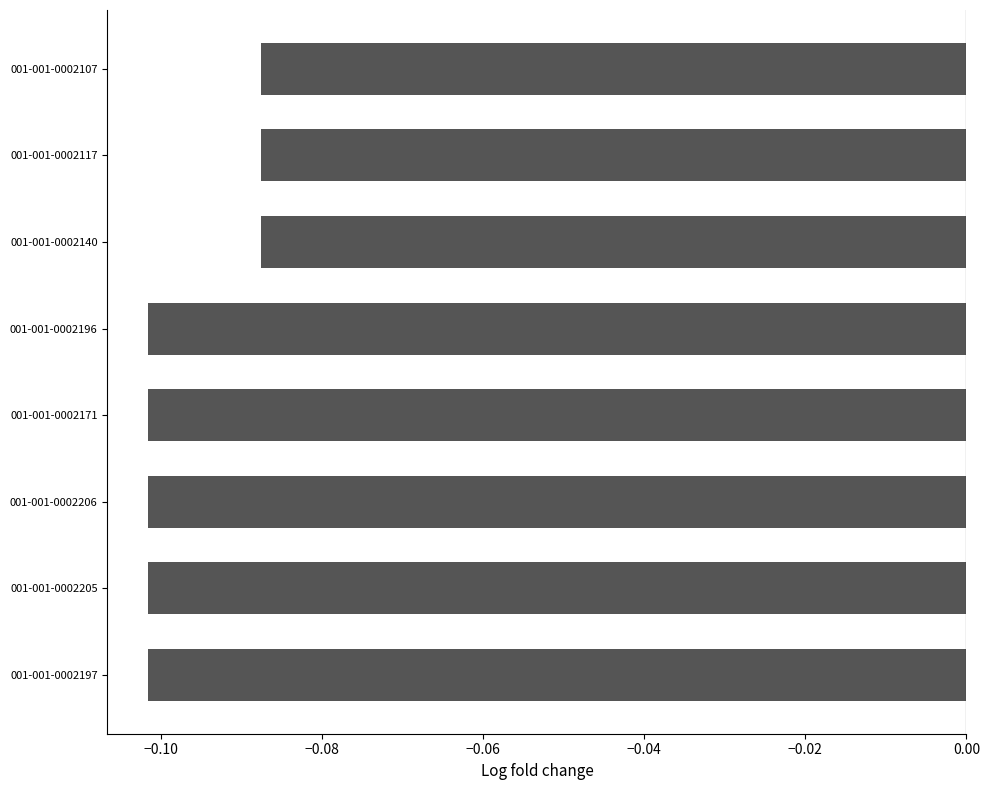

What is the sum of all values?

-0.8